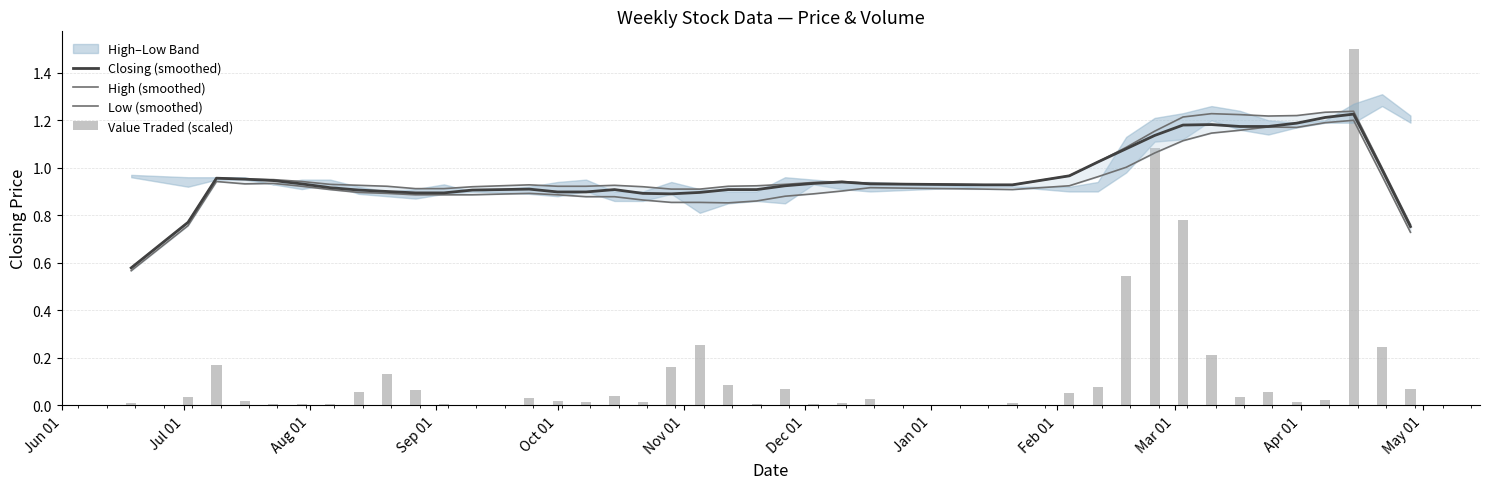

Rank the series by their maximum value, from highest to lowest.

Value Traded (scaled), High (smoothed), Closing (smoothed), Low (smoothed)